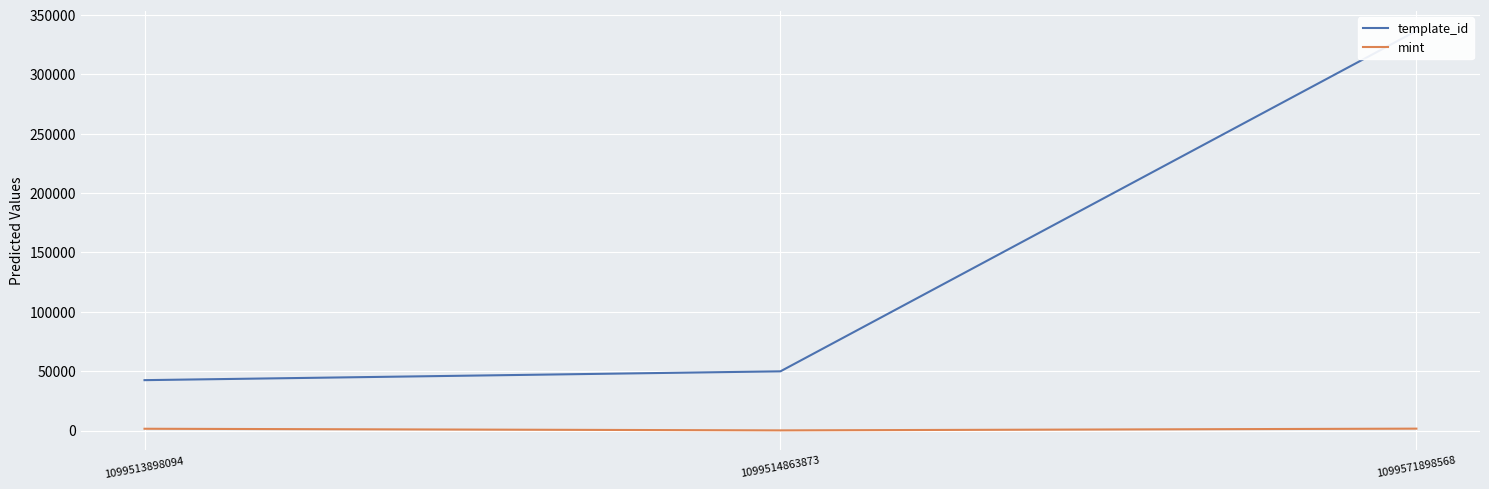

What is the difference between the second highest and minimum values in the mint series?

1373